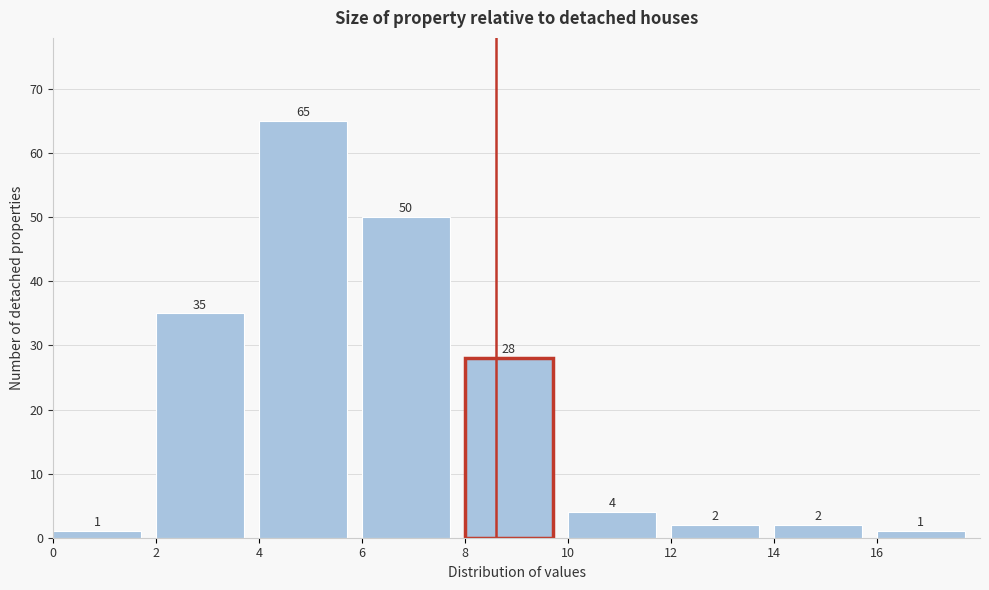

Over which range of the x-axis is the bar tallest?

4 to 6